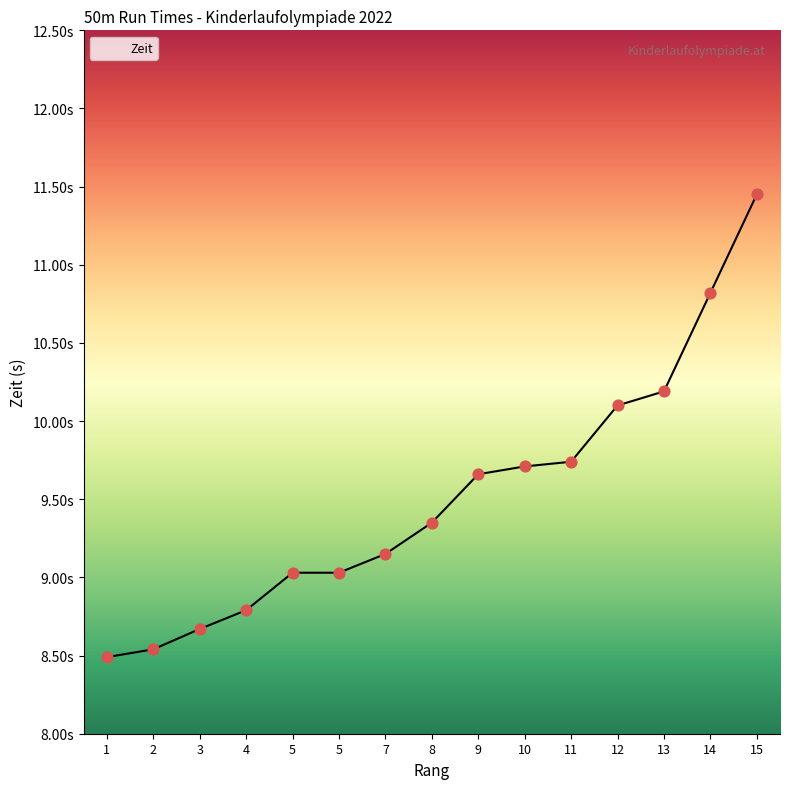

Between 15 and 7, which is larger?

15